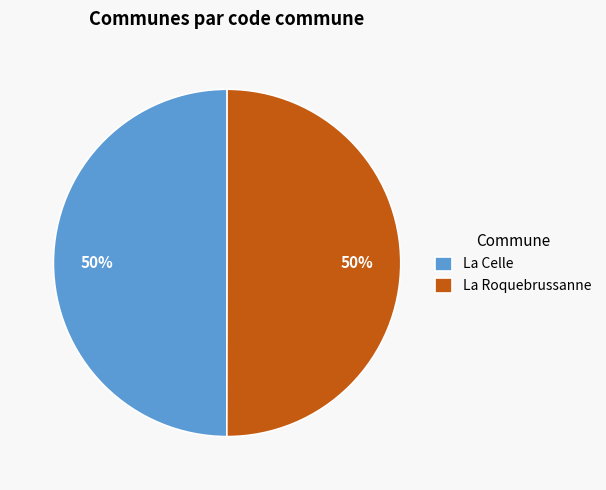

What percentage is the La Roquebrussanne slice, to the nearest percent?

50%